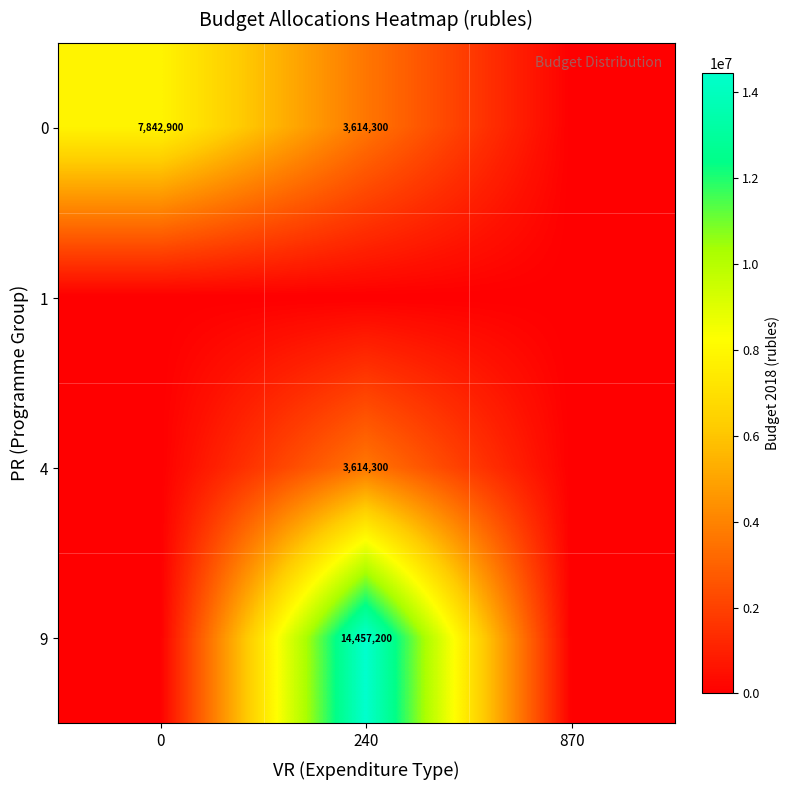

At how many categories does at least one series exceed 9352534?

1